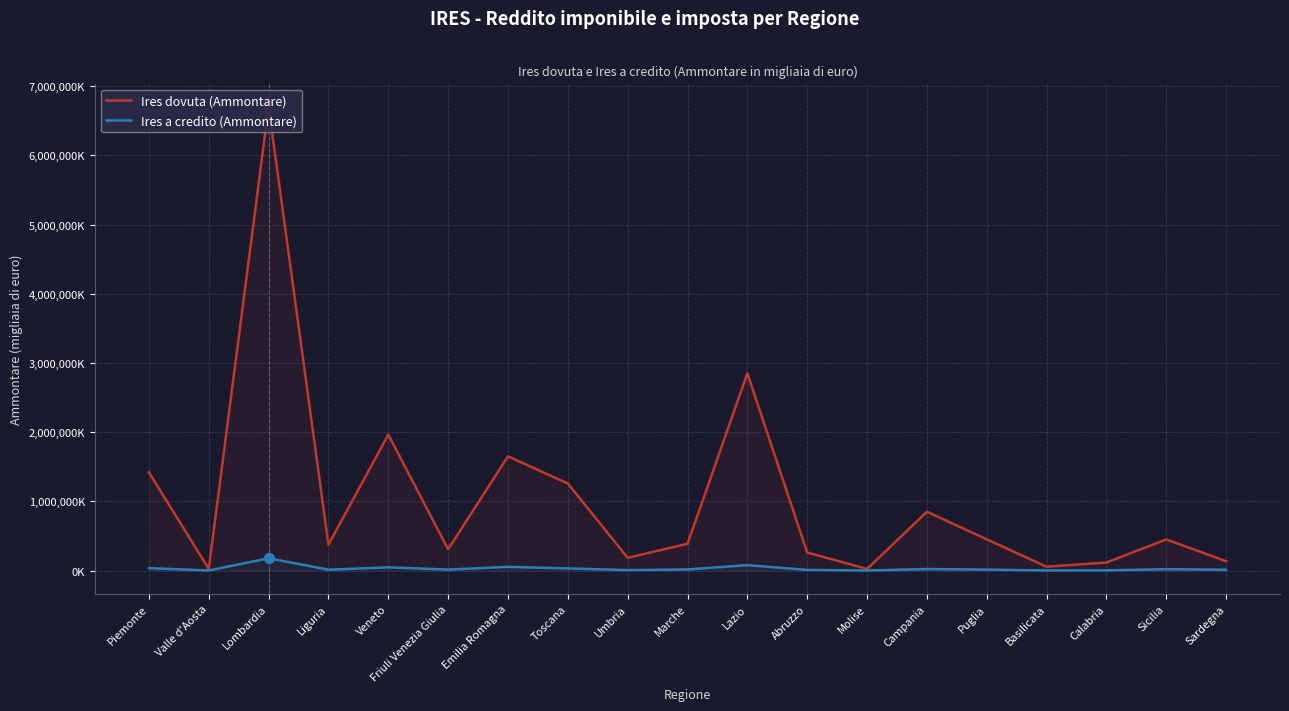

At how many categories does at least one series exceed 5391613?

1